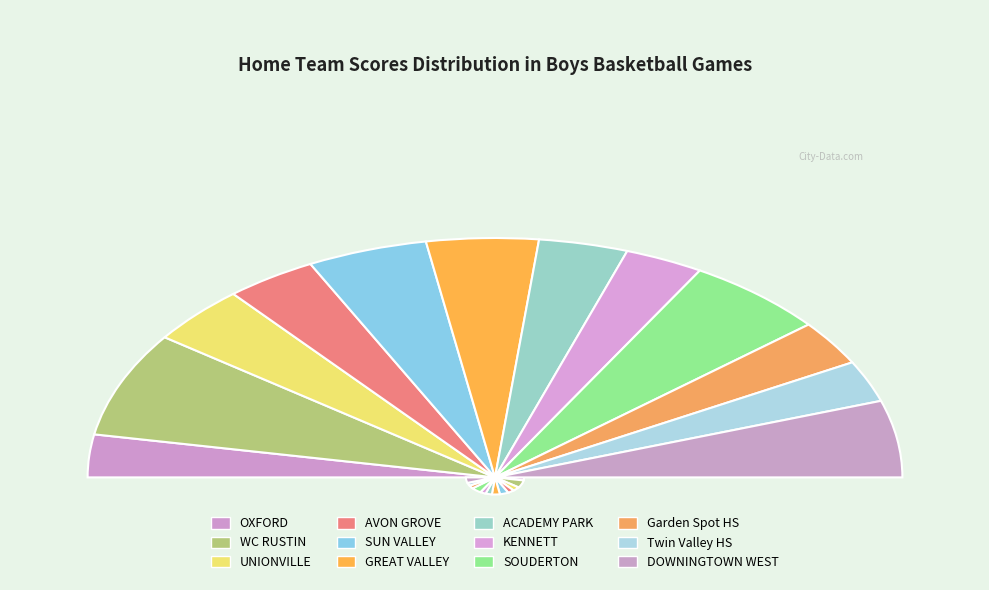

Approximately how many times larger is the value at GREAT VALLEY compared to UNIONVILLE?

0.8